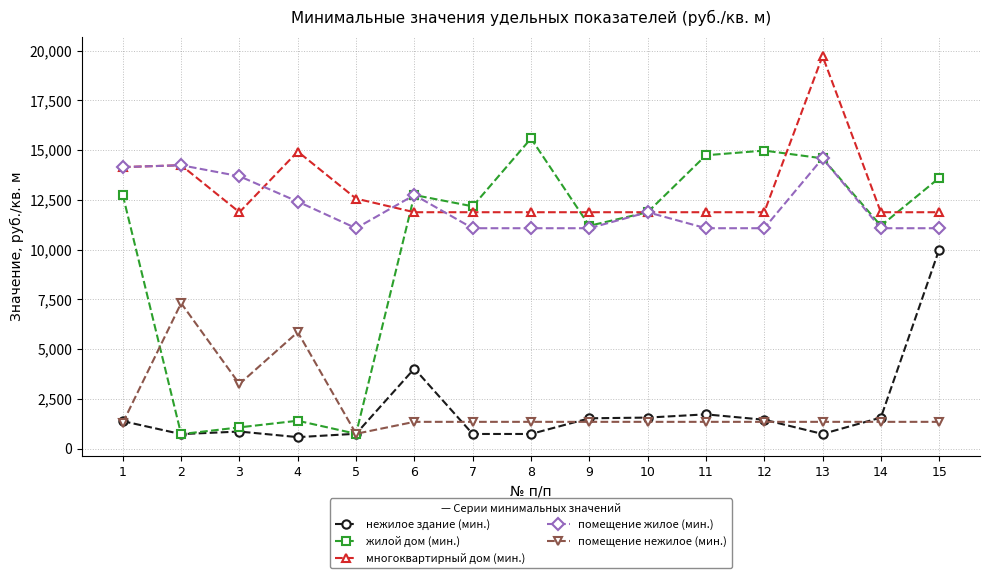

The жилой дом (мин.) series shows 14981.4 at 12. True or false?

True